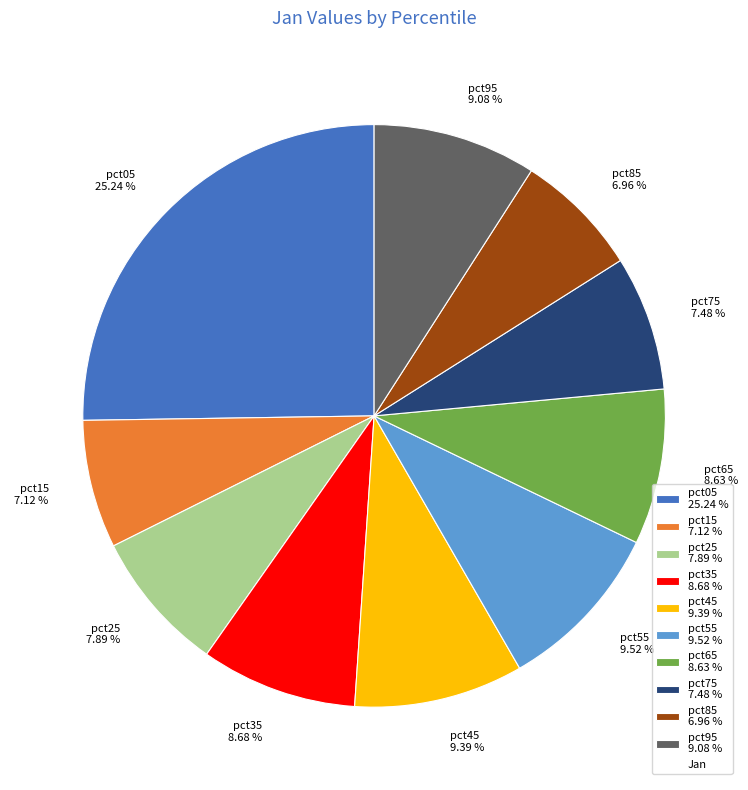

Count the number of slices in the pie.

10